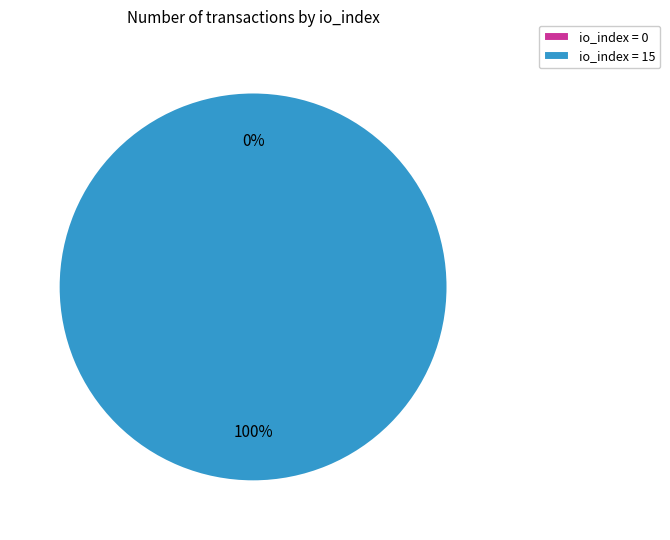

The io_index=0 slice represents 1% of the pie. True or false?

False